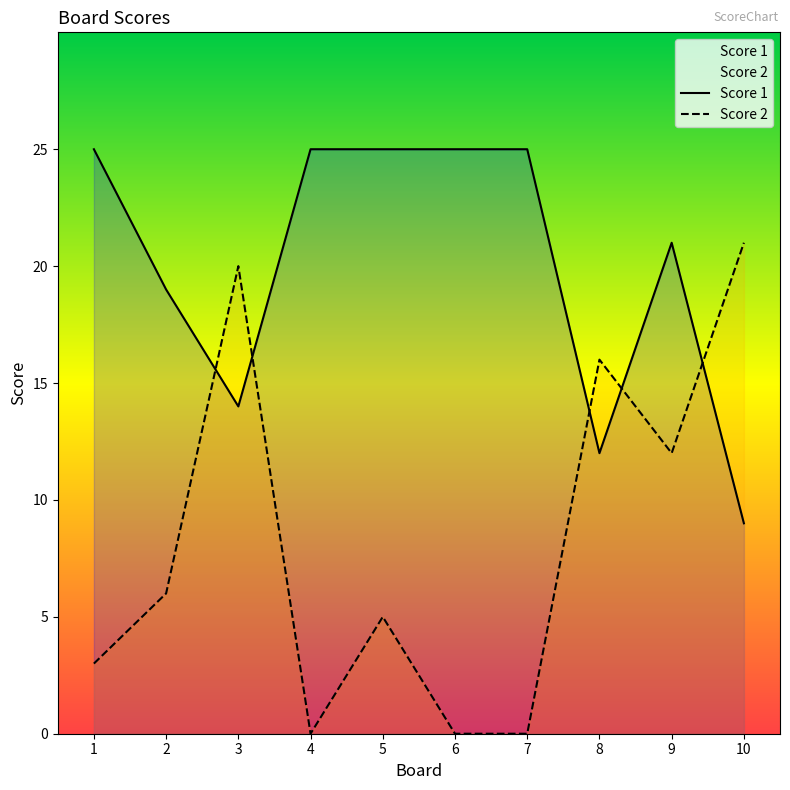

Reading left to right, what are all the values shown in this chart?

Score 1: 25	19	14	25	25	25	25	12	21	9
Score 2: 3	6	20	0	5	0	0	16	12	21